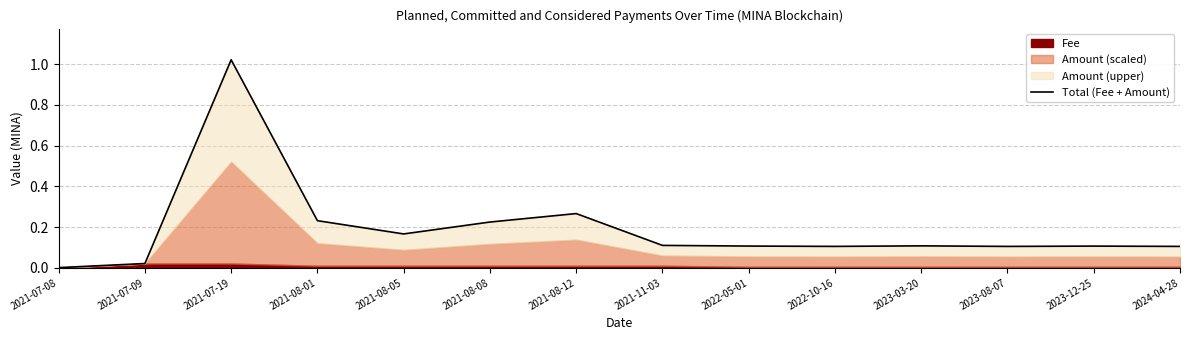

Where is the first local minimum?

2021-08-05